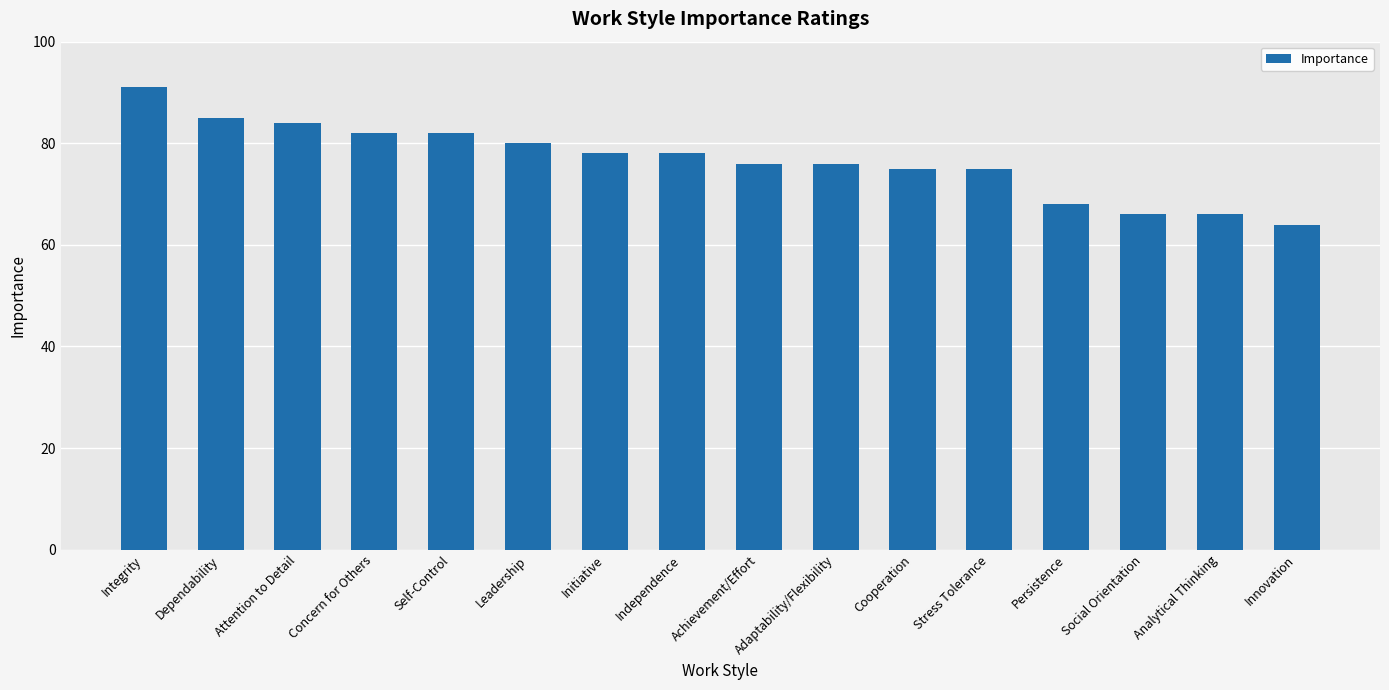

Is it true that the value at Cooperation is 20?

False